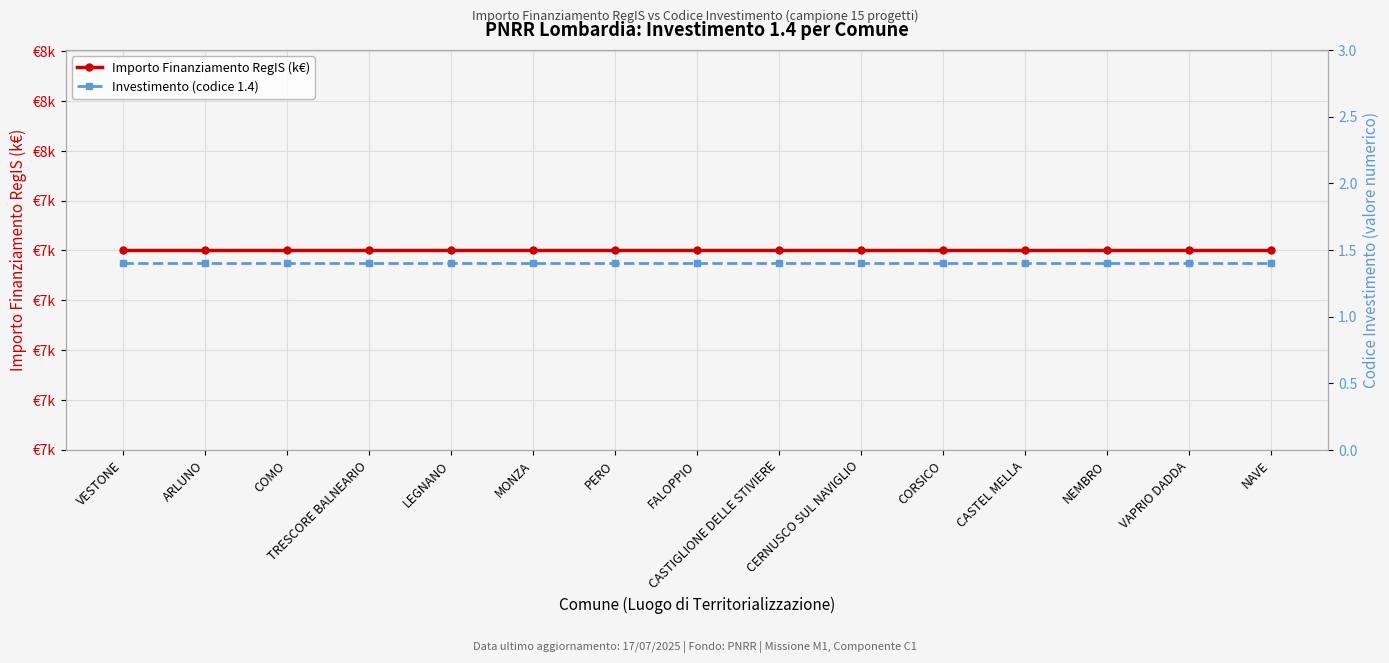

How many lines are shown in the chart?

2